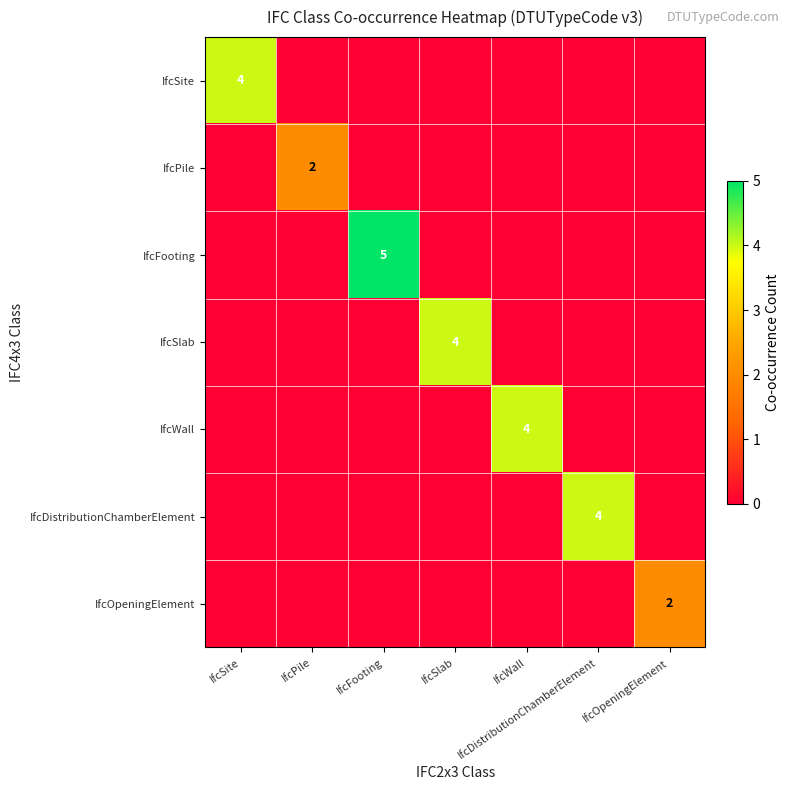

Between IfcFooting and IfcPile, which is larger?

IfcFooting